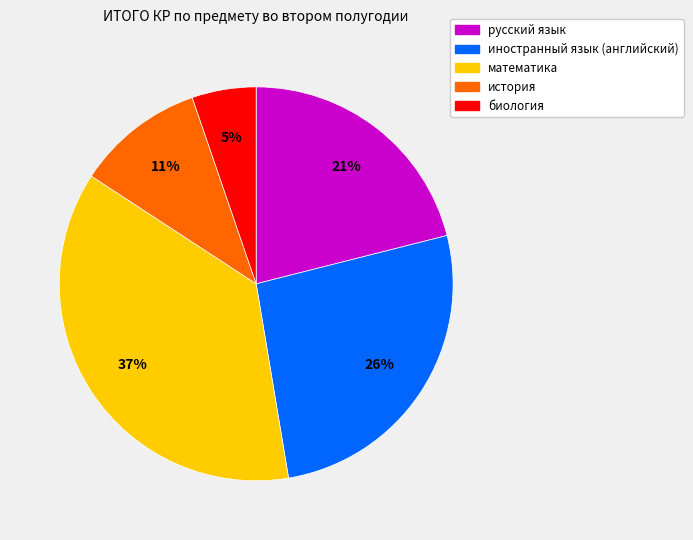

To the nearest percent, what is the combined percentage of иностранный язык (английский) and история?

37%